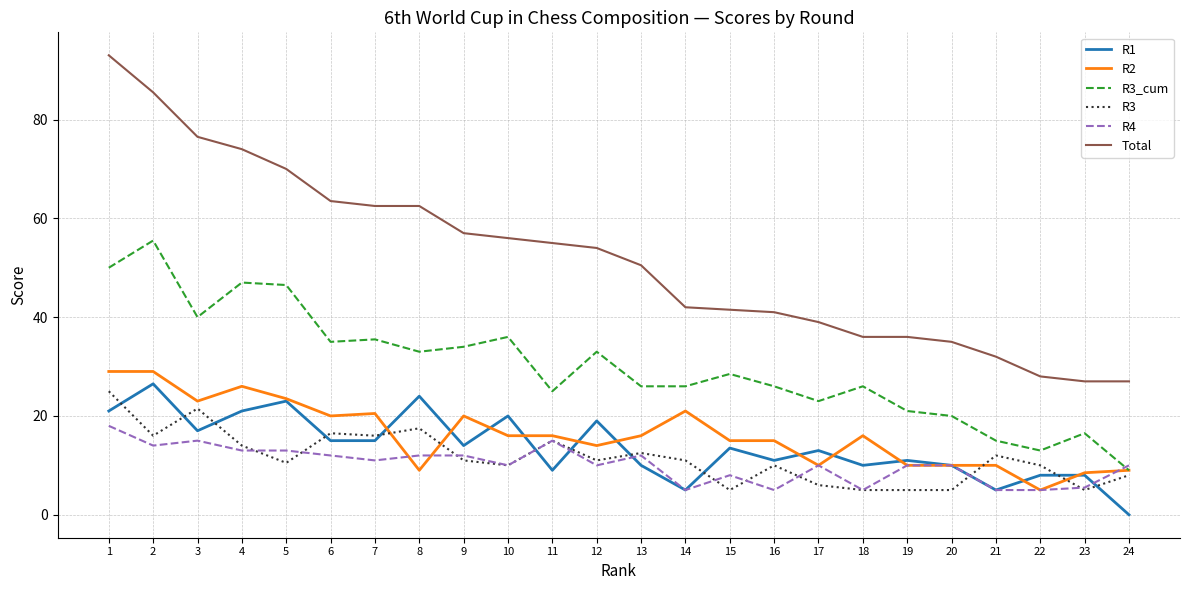

How many lines are shown in the chart?

6